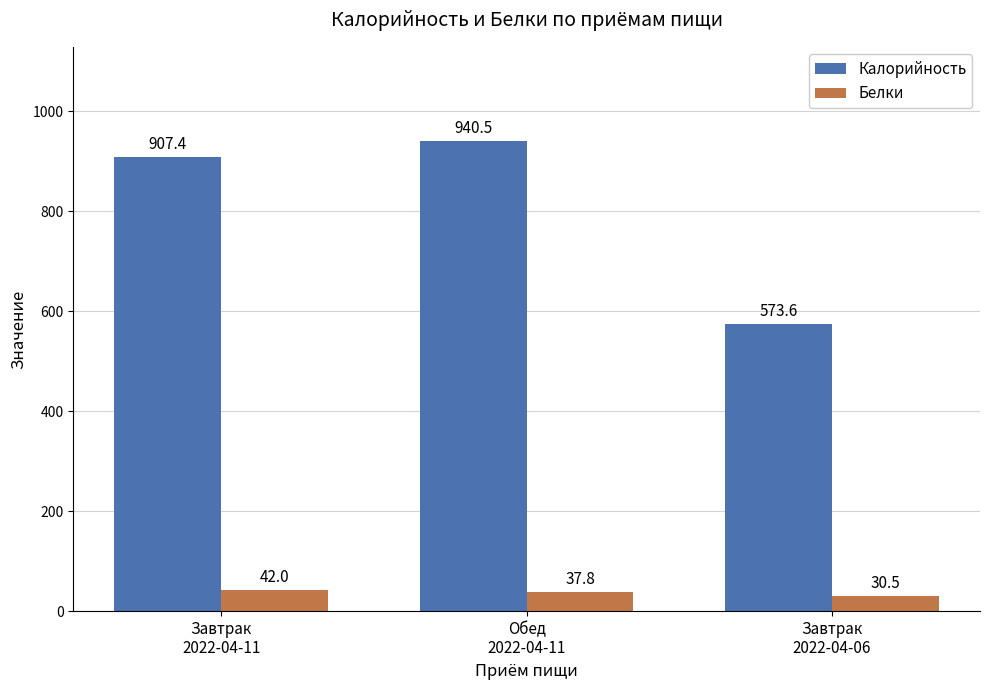

What position from the right is Обед
2022-04-11?

2